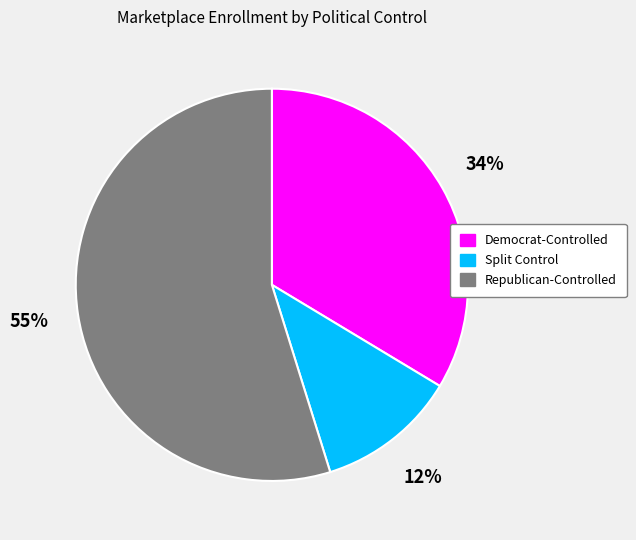

Rank the categories by value from lowest to highest.

Split Control, Democrat-Controlled, Republican-Controlled